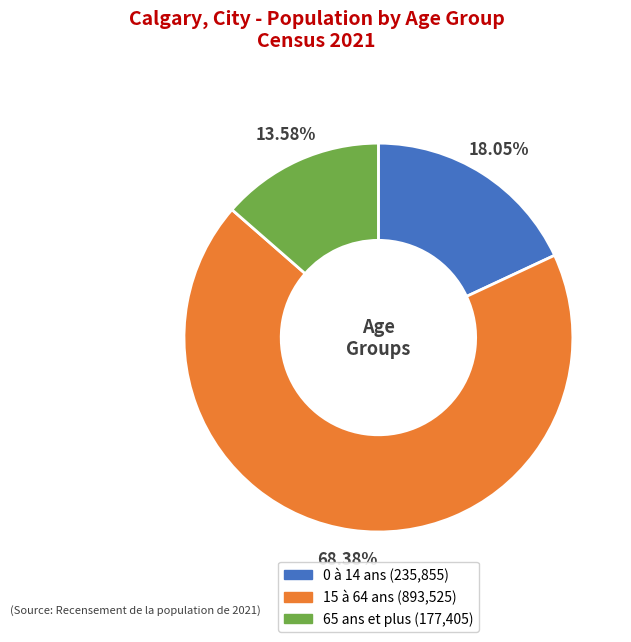

What percentage is NOT represented by 15 à 64 ans?

31.6%